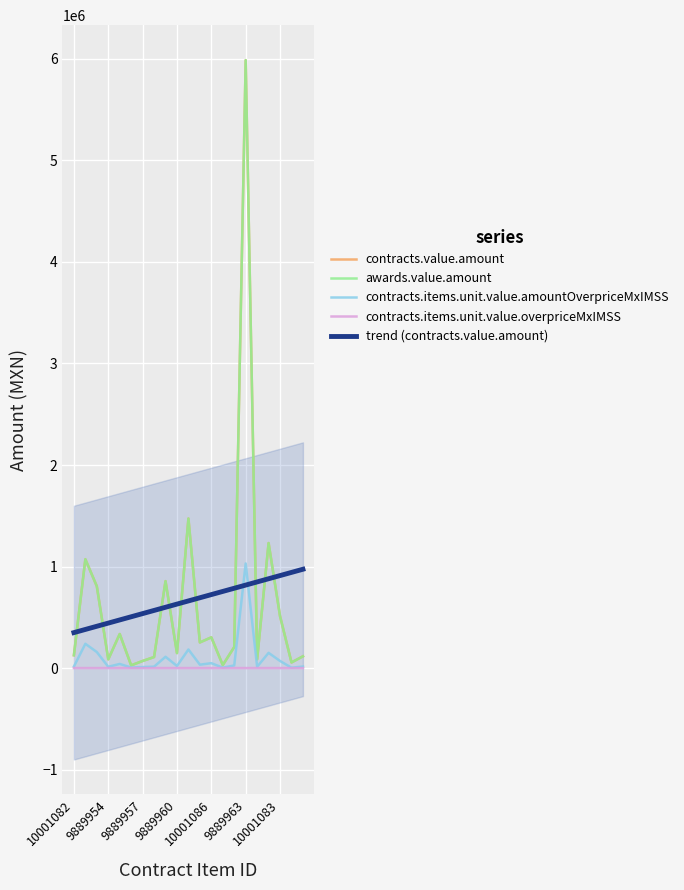

How many values in the contracts.items.unit.value.overpriceMxIMSS series are below 0?

9